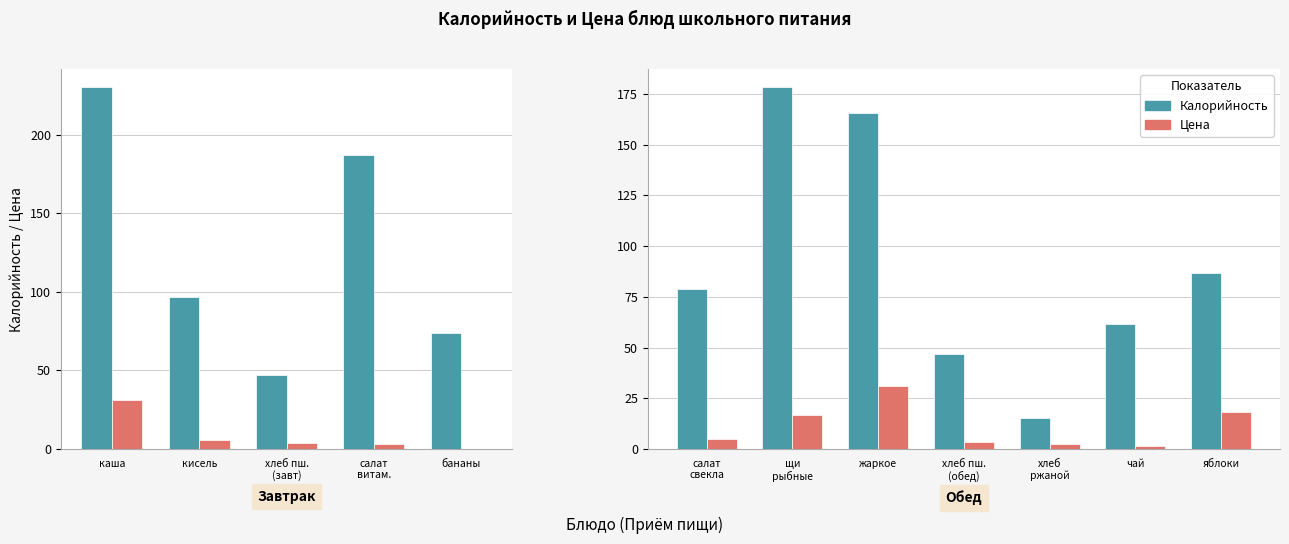

Which series has the largest range (max minus min)?

Калорийность